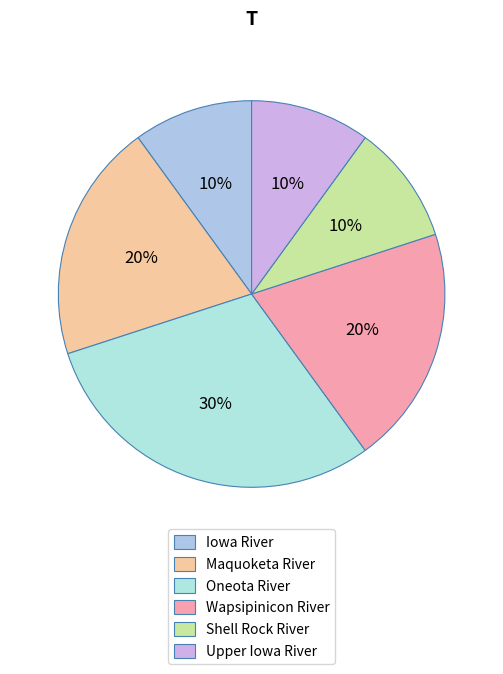

How many slices are in this pie chart?

6